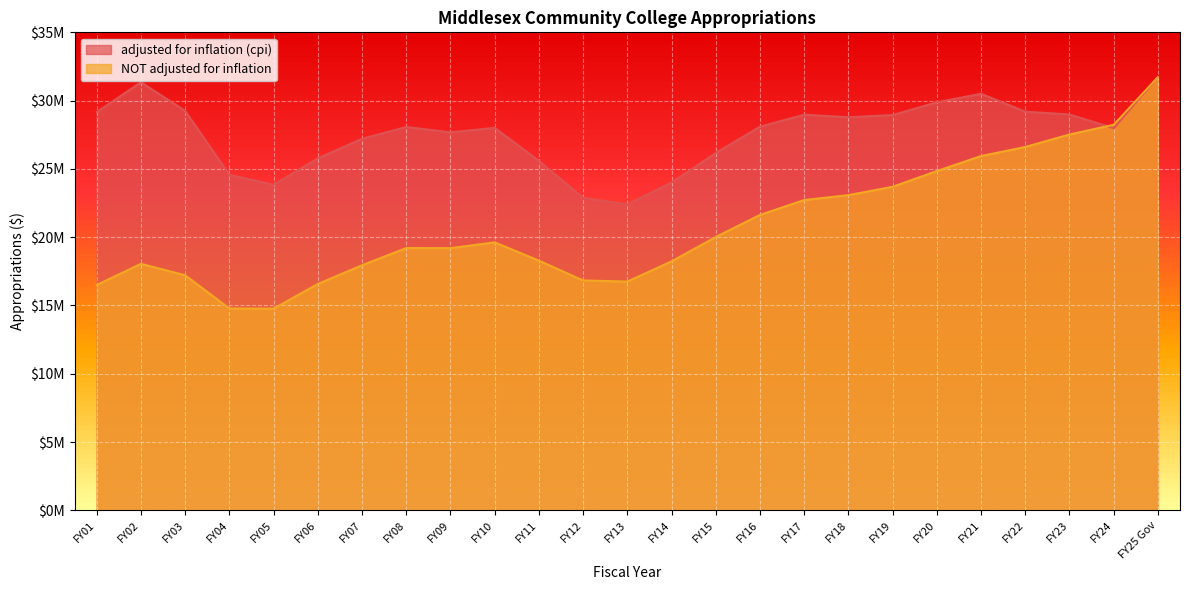

Which series has the largest total across all categories?

adjusted for inflation (cpi)